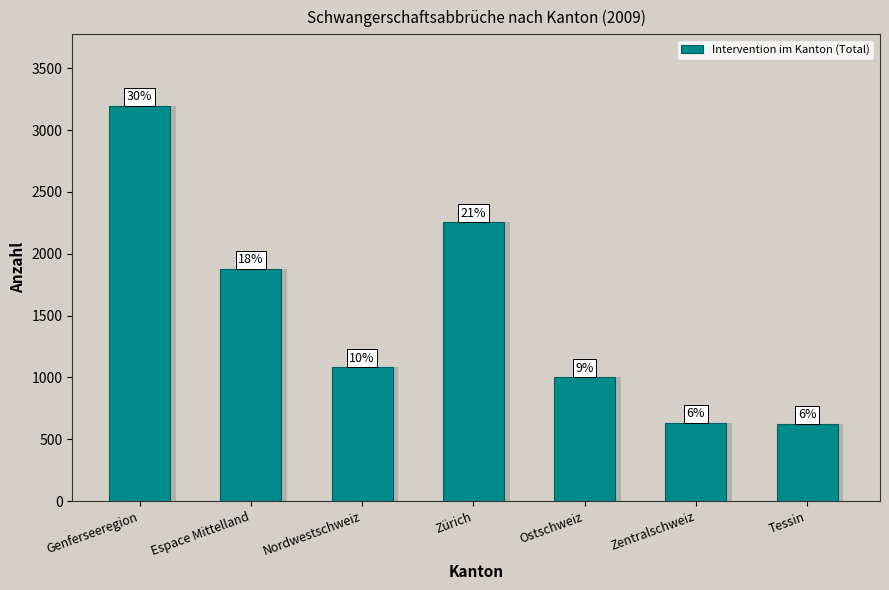

Are the bars horizontal?

No